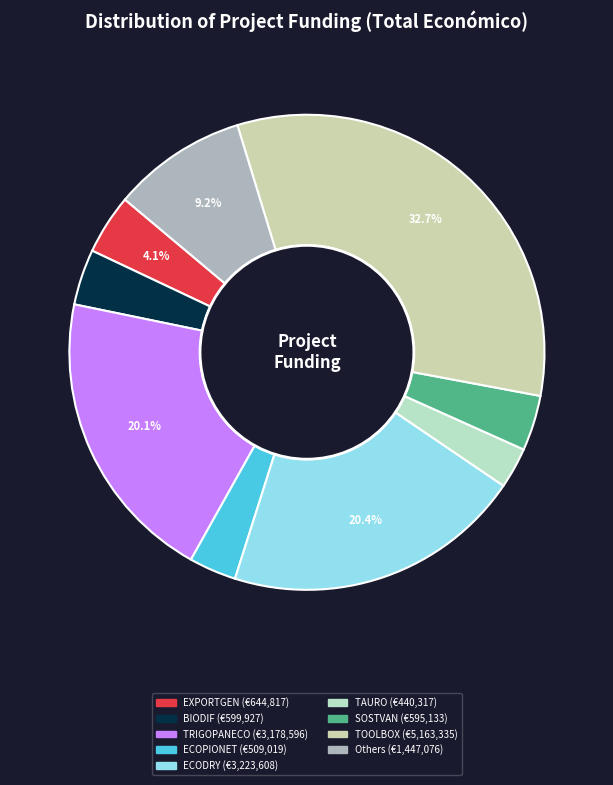

Is there a majority slice in this chart?

No